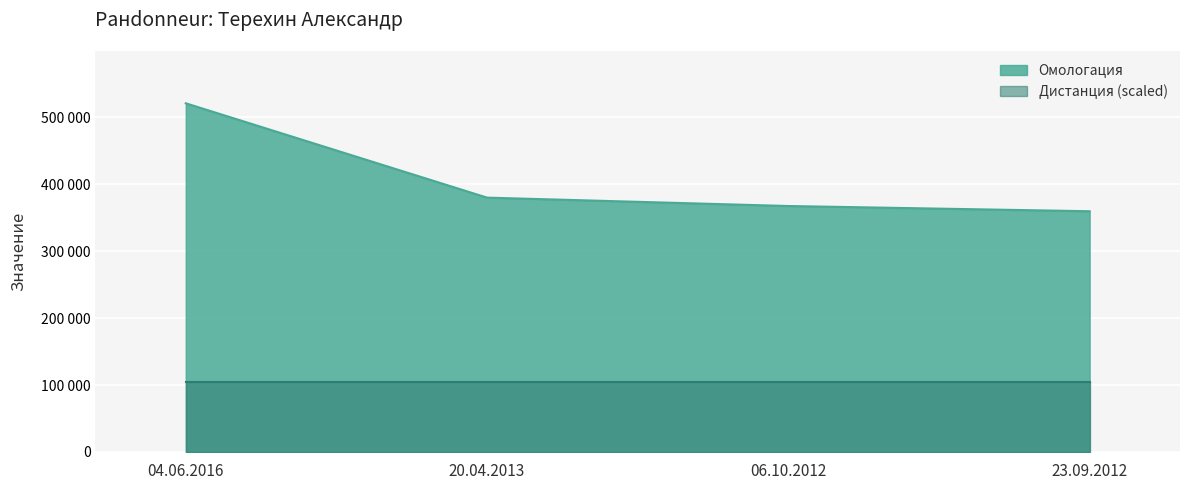

What is the maximum value shown in the chart?

521235